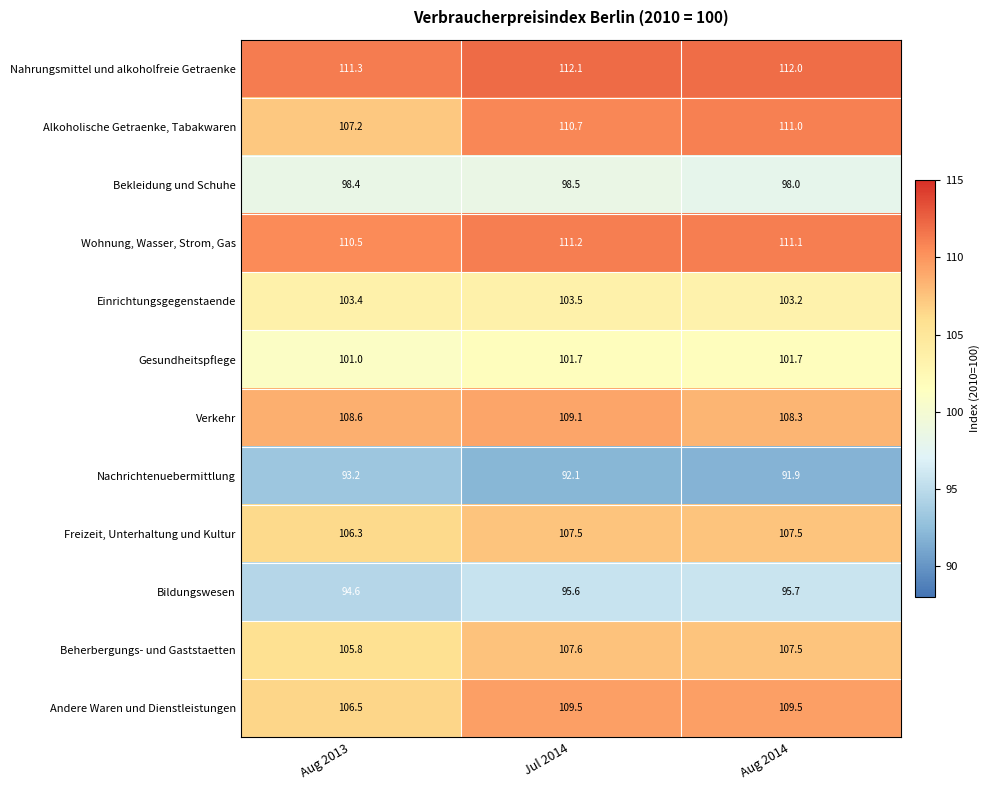

Where is Bildungswesen nearest to the value 95?

Aug 2013